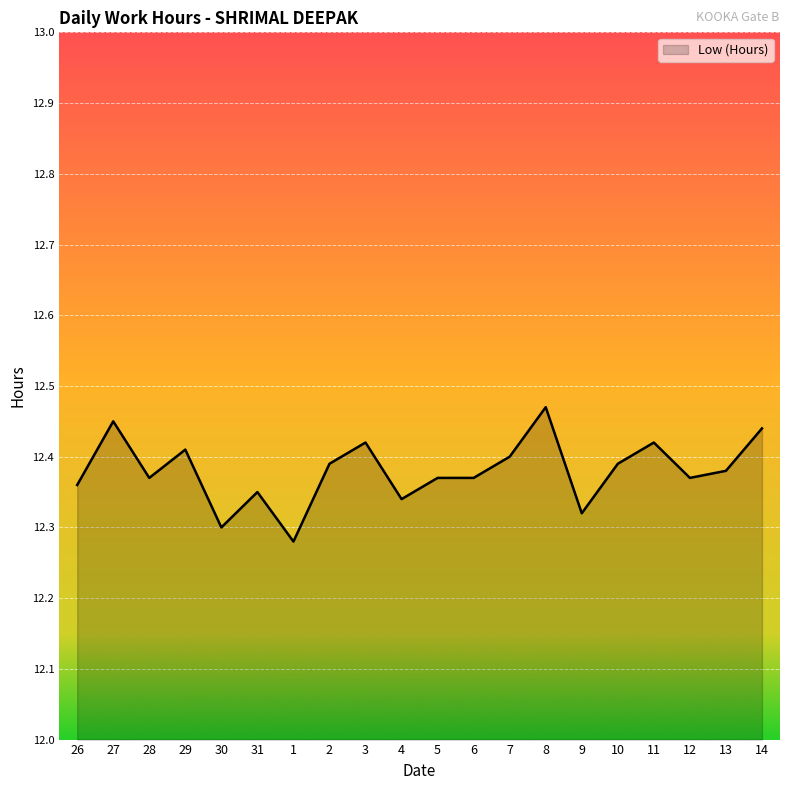

At which category does the chart reach its peak across all series?

8